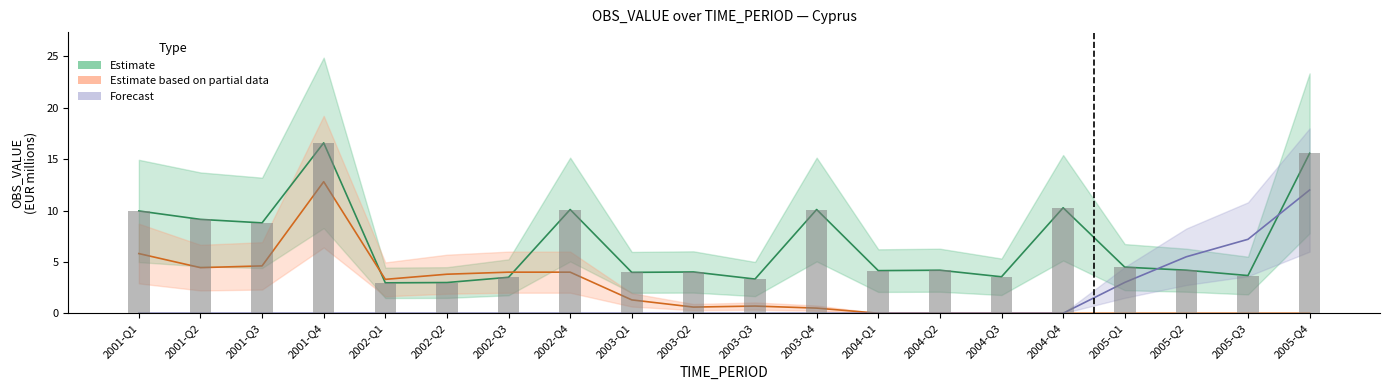

What is the label of the 2nd bar from the left?

2001-Q2